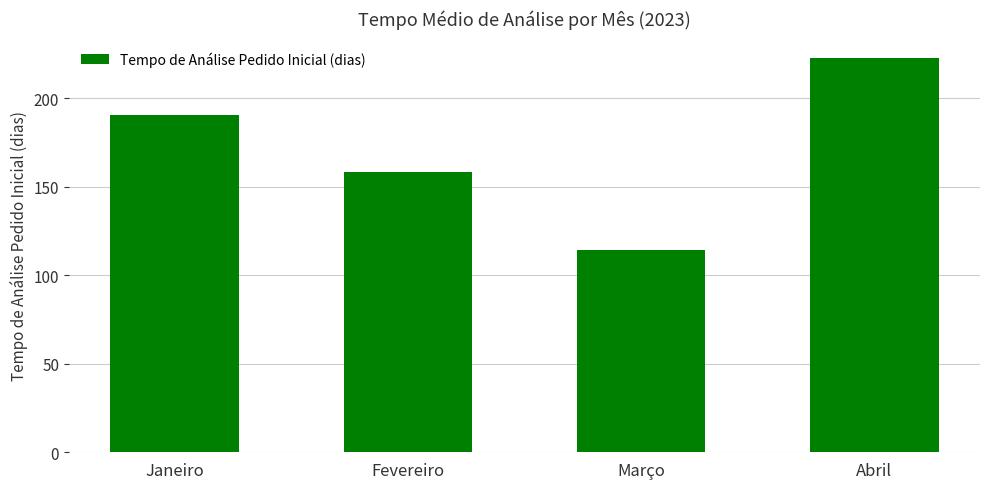

Where is the data nearest to the value 168?

Fevereiro